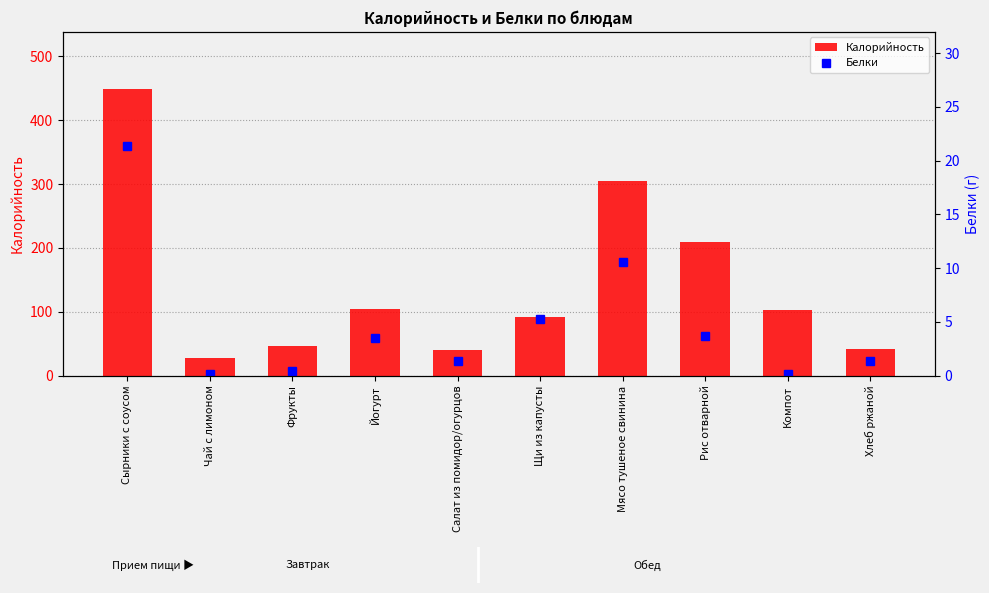

Is the value of Белки at Йогурт greater than the value of Калорийность at Сырники с соусом?

No